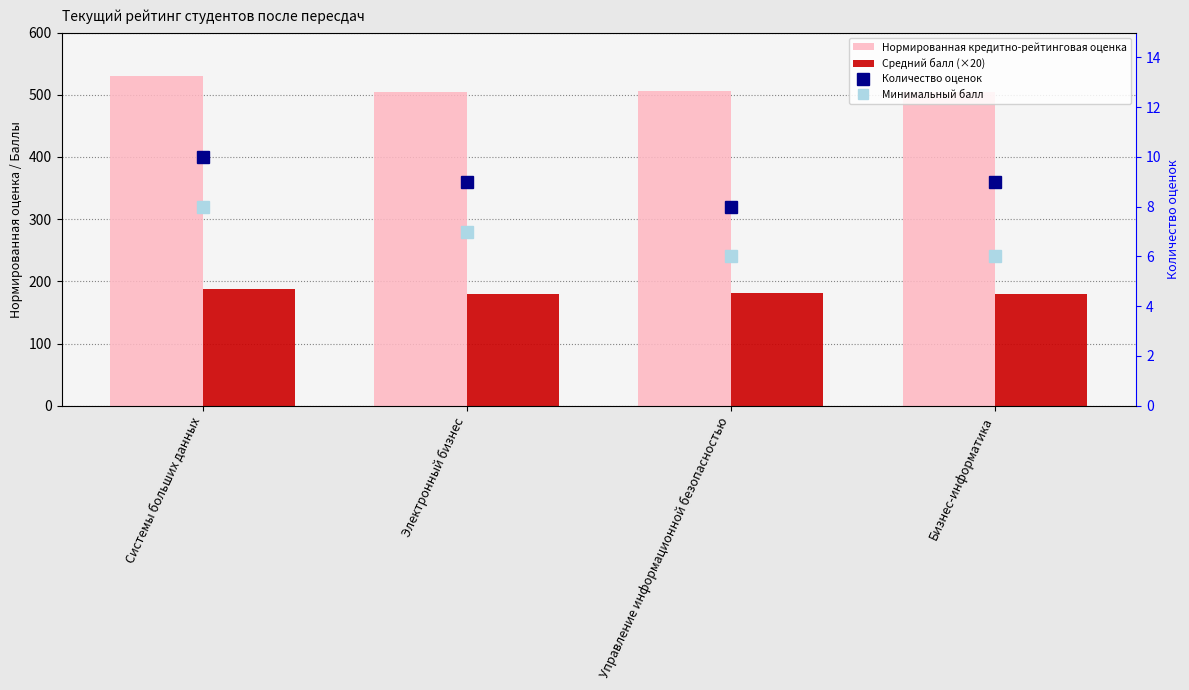

List the series in order of their peak value, highest first.

Нормированная кредитно-рейтинговая оценка, Средний балл (×20), Количество оценок, Минимальный балл